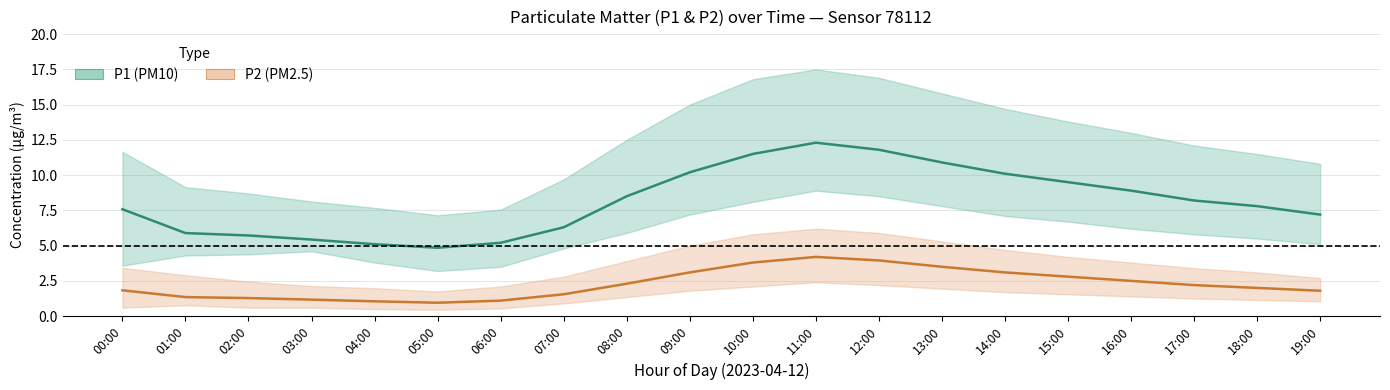

Reading left to right, list all the values displayed in this chart.

P1 (PM10): 00:00=7.6	01:00=5.9	02:00=5.7	03:00=5.4	04:00=5.1	05:00=4.8	06:00=5.2	07:00=6.3	08:00=8.5	09:00=10.2	10:00=11.5	11:00=12.3	12:00=11.8	13:00=10.9	14:00=10.1	15:00=9.5	16:00=8.9	17:00=8.2	18:00=7.8	19:00=7.2
P2 (PM2.5): 00:00=1.8	01:00=1.4	02:00=1.3	03:00=1.2	04:00=1.1	05:00=0.9	06:00=1.1	07:00=1.6	08:00=2.3	09:00=3.1	10:00=3.8	11:00=4.2	12:00=4.0	13:00=3.5	14:00=3.1	15:00=2.8	16:00=2.5	17:00=2.2	18:00=2.0	19:00=1.8